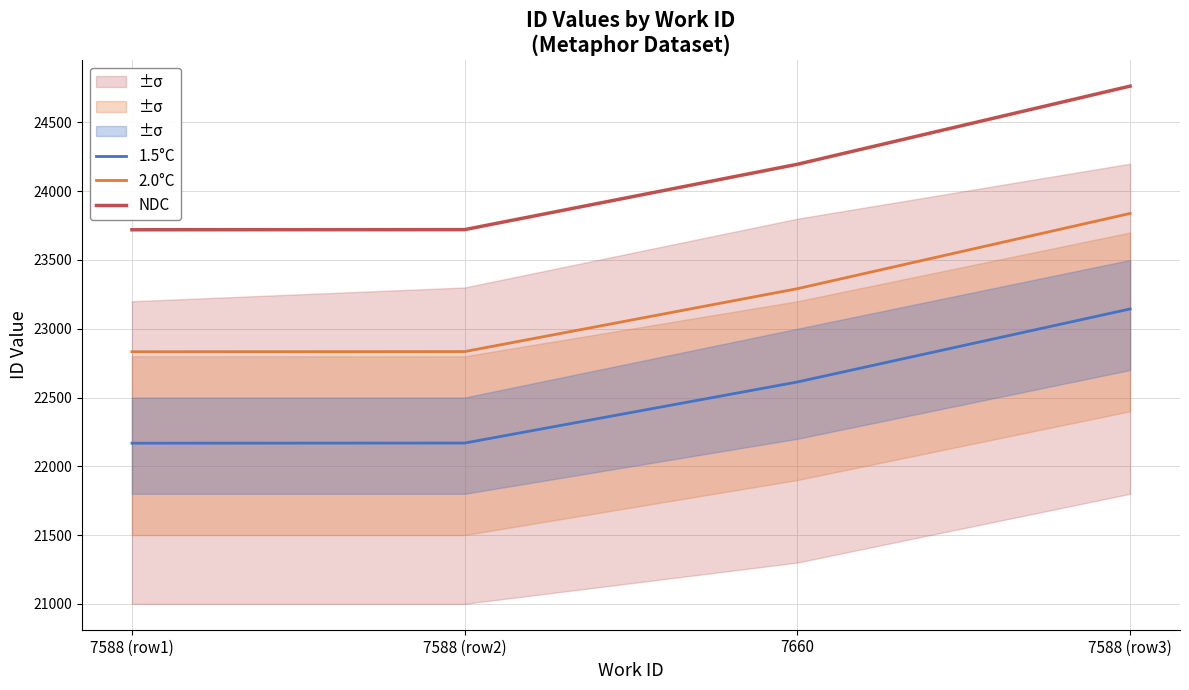

At how many categories does at least one series exceed 22814?

4